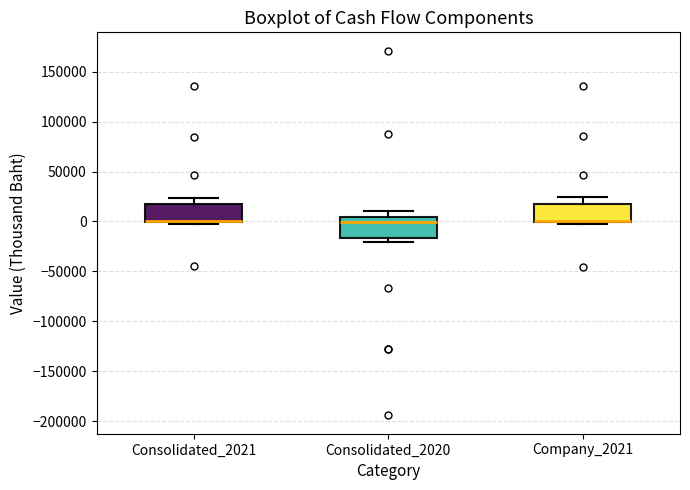

Reading left to right, transcribe this box plot: for each box, give where its median line is, the range the box spans, and where its two whiskers end, as read against the y-axis. The values are not printed on the chart, so give them approximately, as read against the axis.

Consolidated_2021: median 0 (drawn on the box's lower edge), box 0 to 20000, whiskers -5000 to 25000
Consolidated_2020: median 0, box -15000 to 5000, whiskers -20000 to 10000
Company_2021: median 0 (drawn on the box's lower edge), box 0 to 20000, whiskers -5000 to 25000